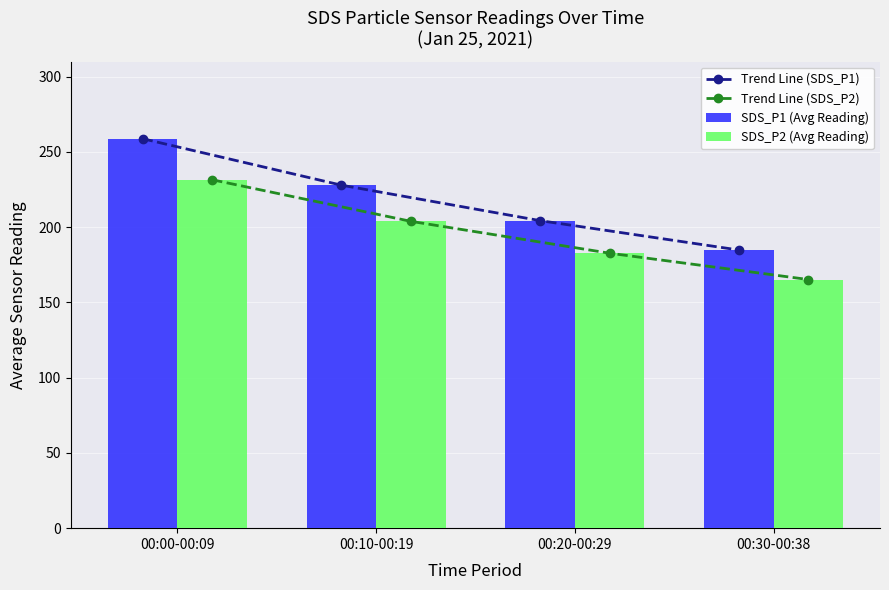

What is the maximum value shown in the chart?

258.8